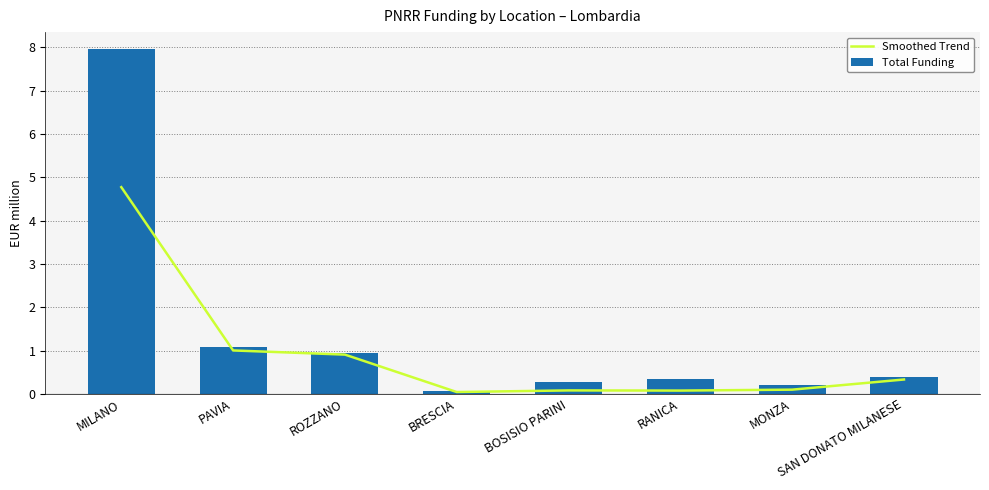

Is the value of Smoothed Trend at MONZA greater than the value of Total Funding at SAN DONATO MILANESE?

No